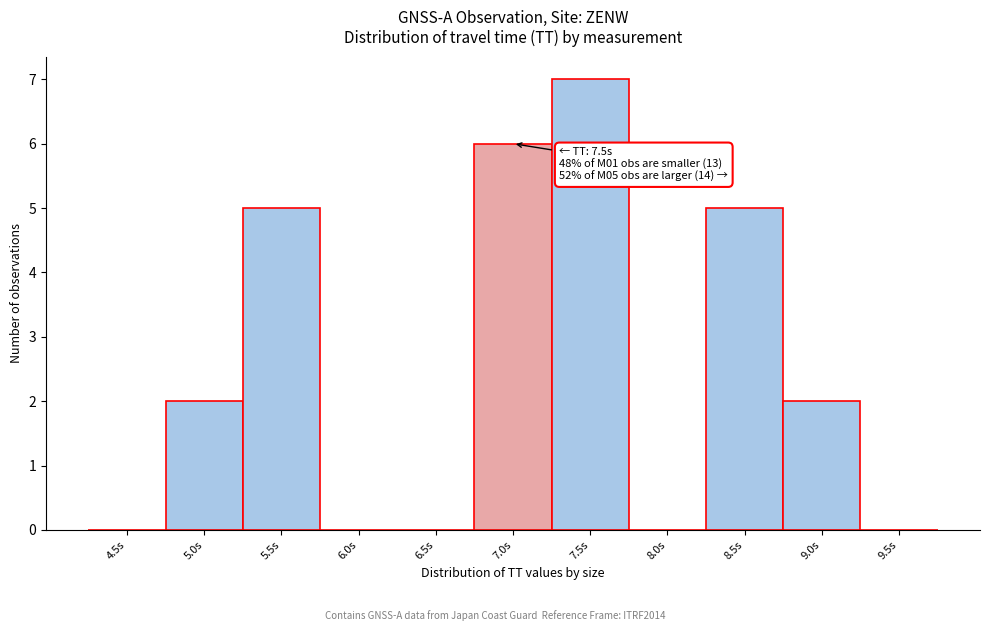

Reading left to right, extract all data points from this chart.

4.5s=0	5.0s=2	5.5s=5	6.0s=0	6.5s=0	7.0s=6	7.5s=7	8.0s=0	8.5s=5	9.0s=2	9.5s=0